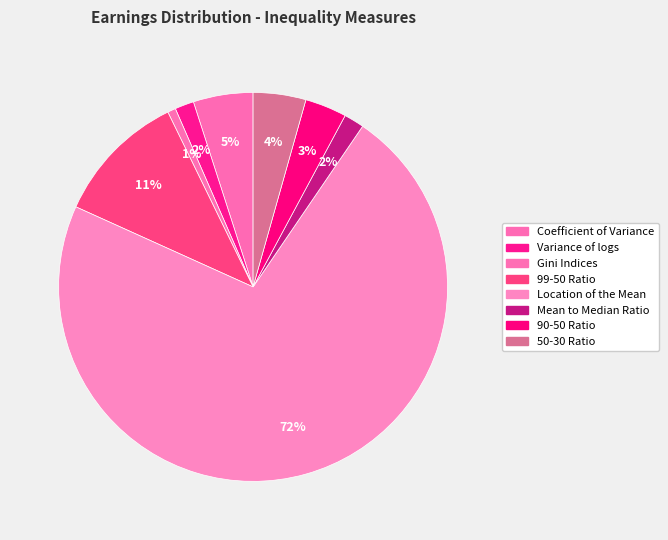

To the nearest percent, what percentage of the pie is Gini Indices?

1%